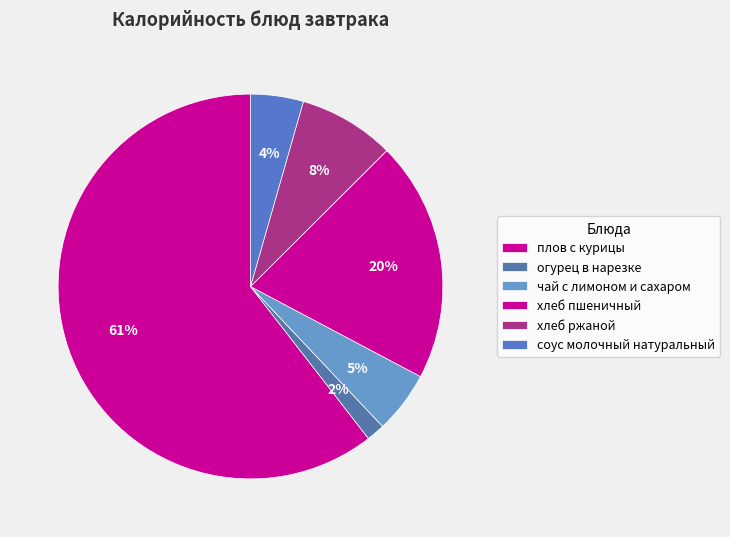

Does чай с лимоном и сахаром account for over 50% of the chart?

No